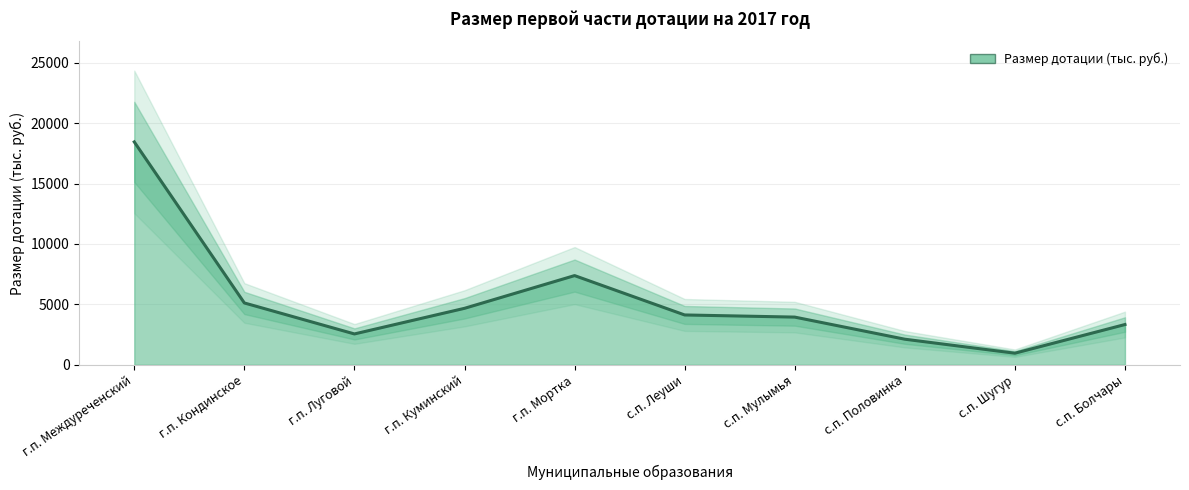

Which category has the highest value across all series?

г.п. Междуреченский